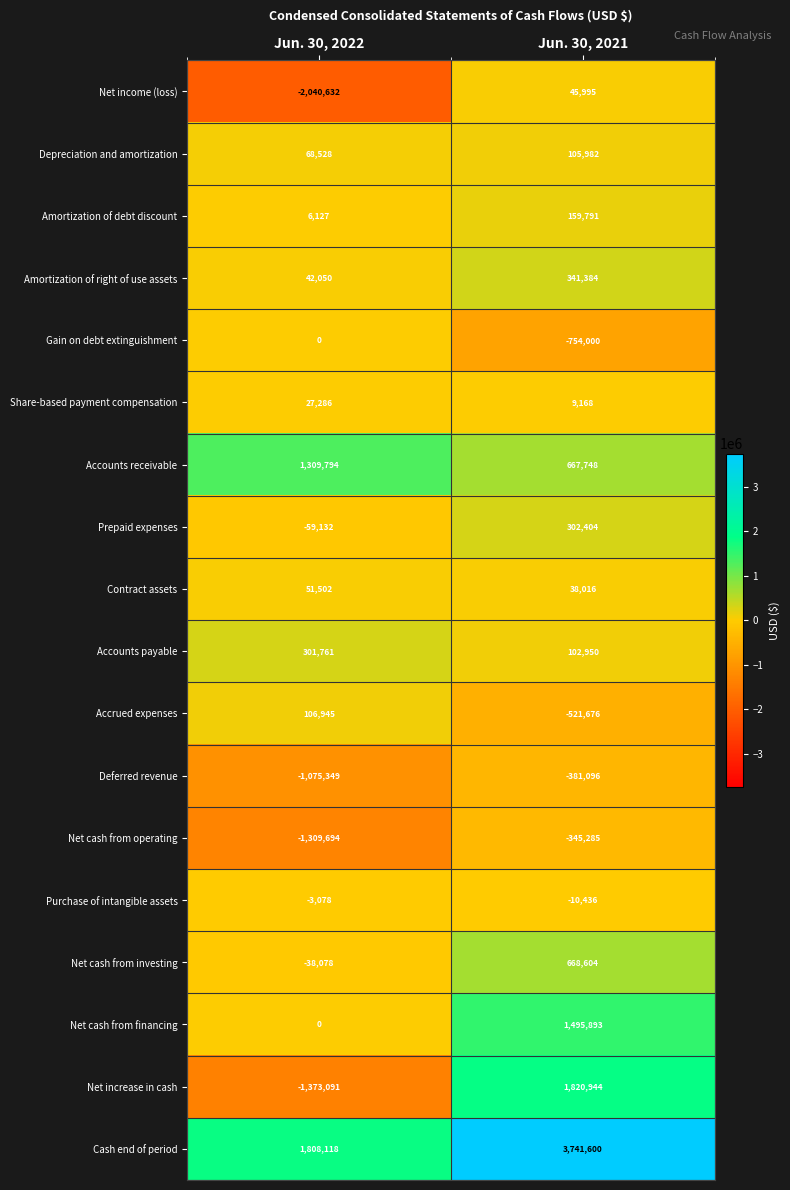

At which category is the sum across all series the highest?

Jun. 30, 2021